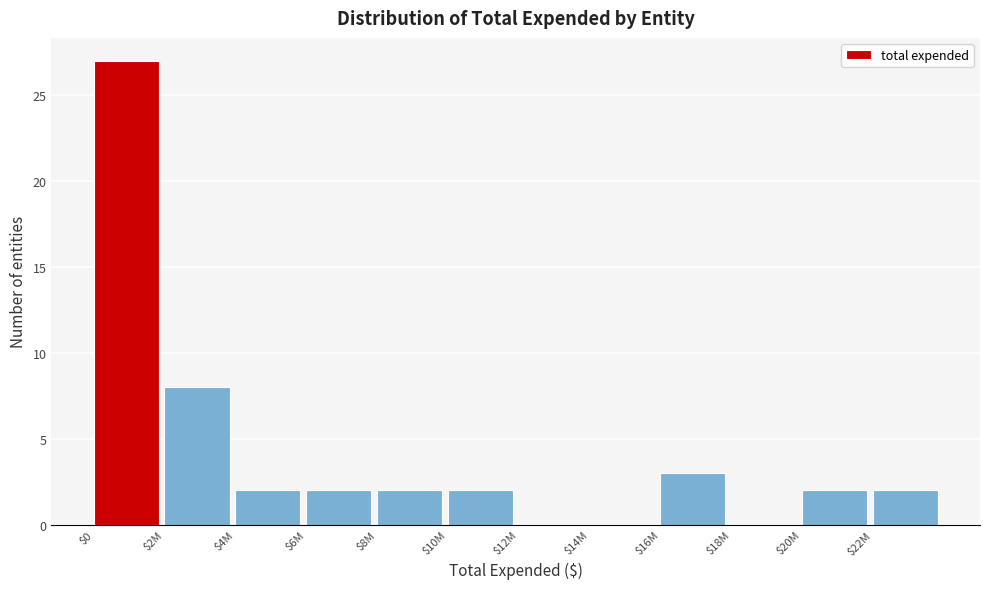

Where is the data nearest to the value 13?

$2M